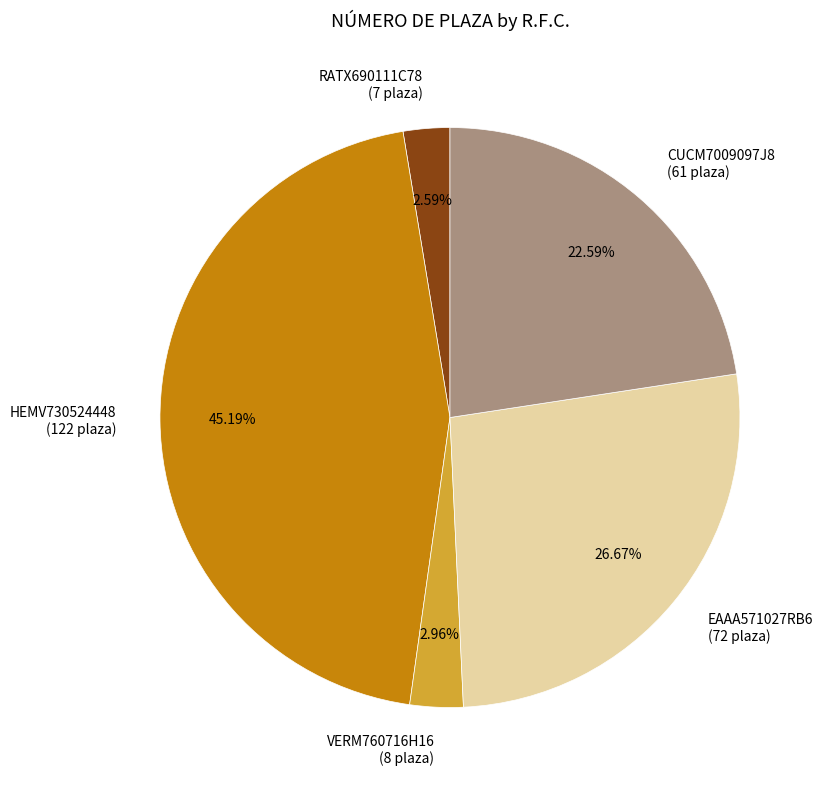

To the nearest percent, what is the difference between the largest and smallest slice percentages?

43%